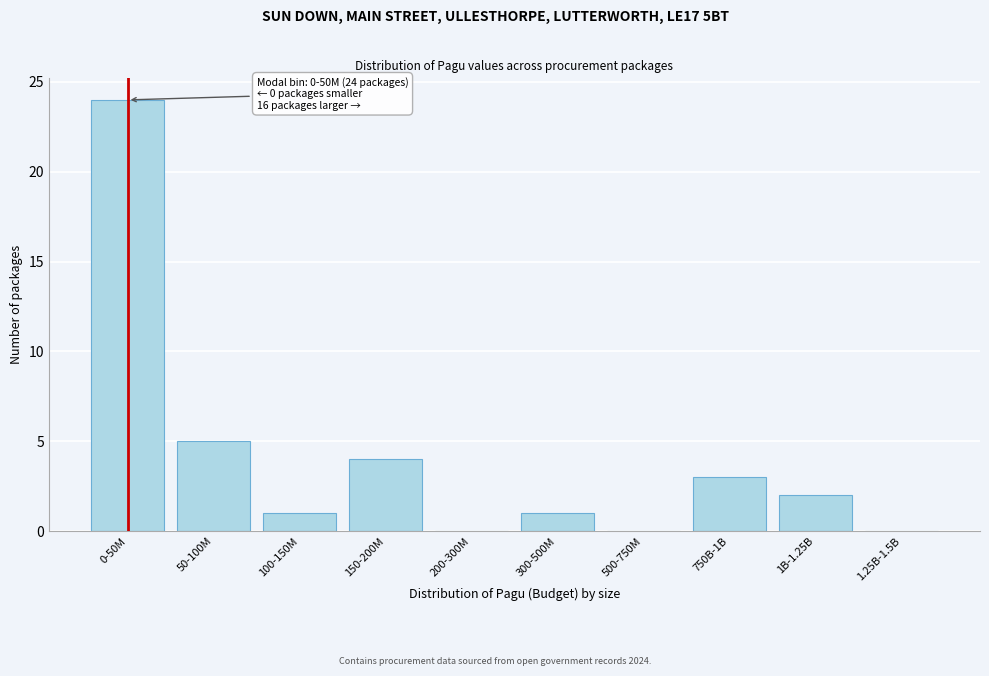

Reading left to right, what are all the values shown in this chart?

0-50M=24	50-100M=5	100-150M=1	150-200M=4	200-300M=0	300-500M=1	500-750M=0	750B-1B=3	1B-1.25B=2	1.25B-1.5B=0